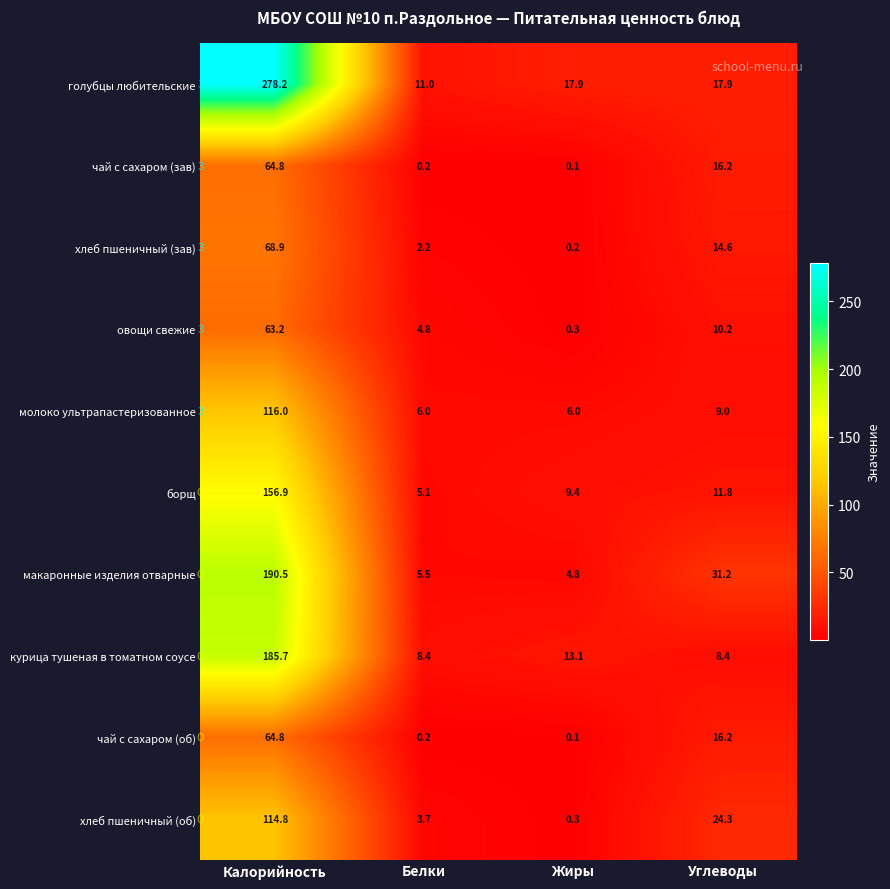

What is the approximate value of макаронные изделия отварные at Жиры?

4.8